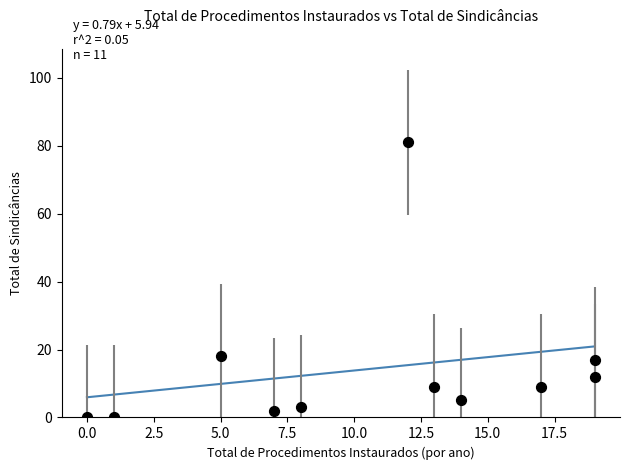

What is the range of Y values (max minus min)?

81